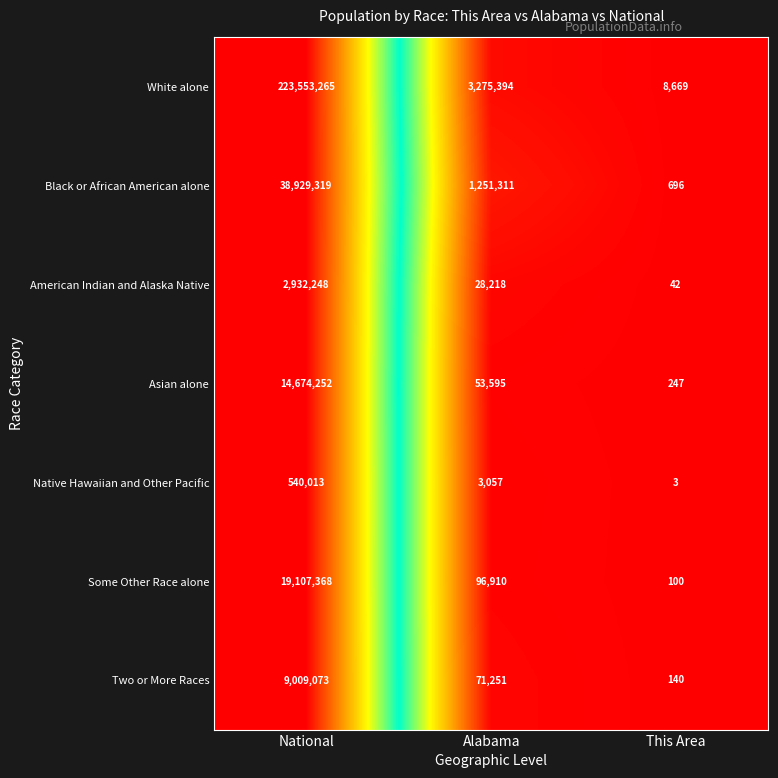

What value does the Some Other Race alone series have at This Area, to the nearest 10?

100